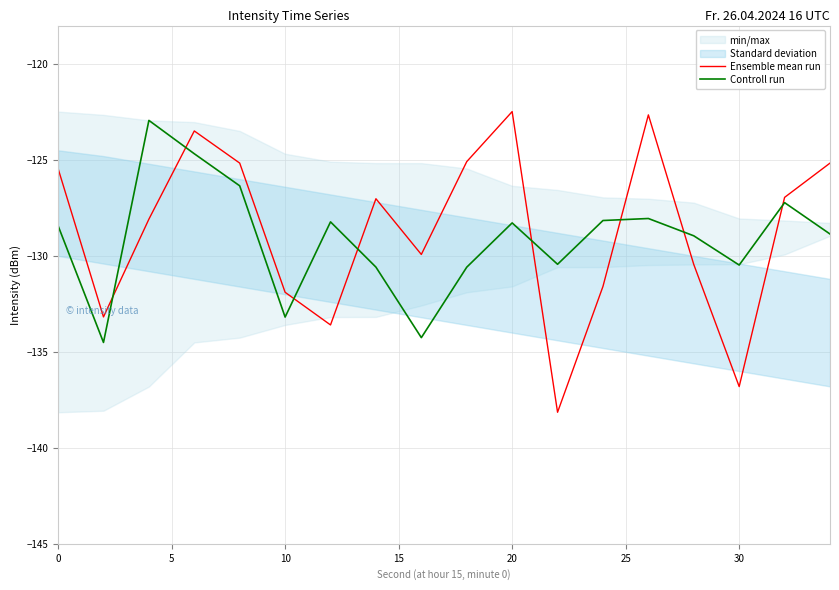

After their last crossing, which series has the higher values: Controll run or Ensemble mean run?

Ensemble mean run